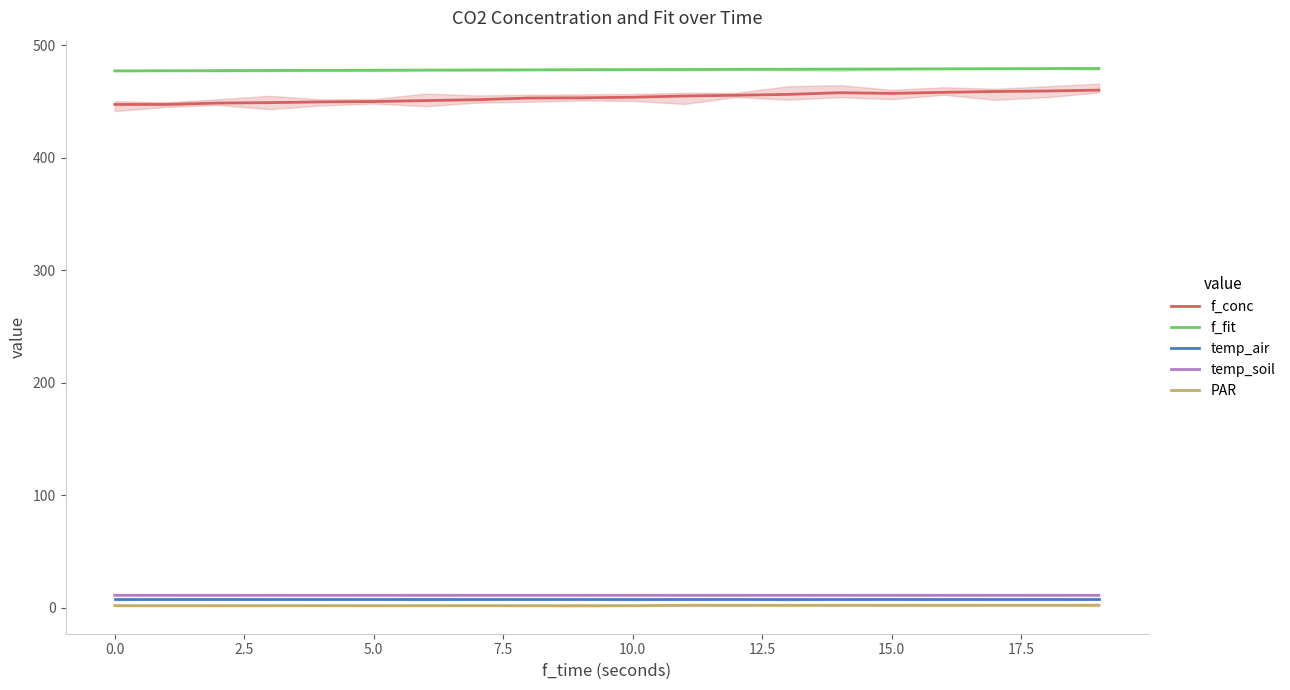

True or false: f_conc and f_fit intersect in this chart.

False